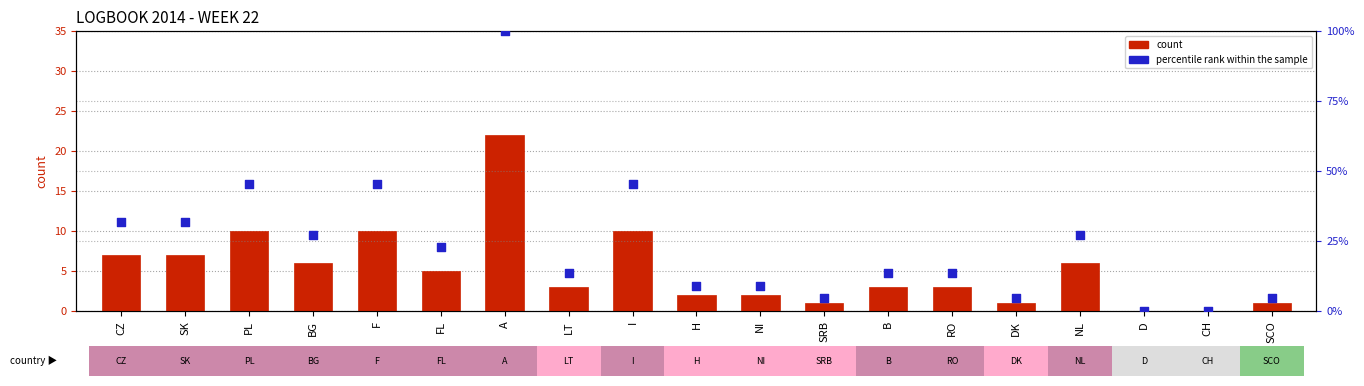

At how many categories does at least one series exceed 15?

9